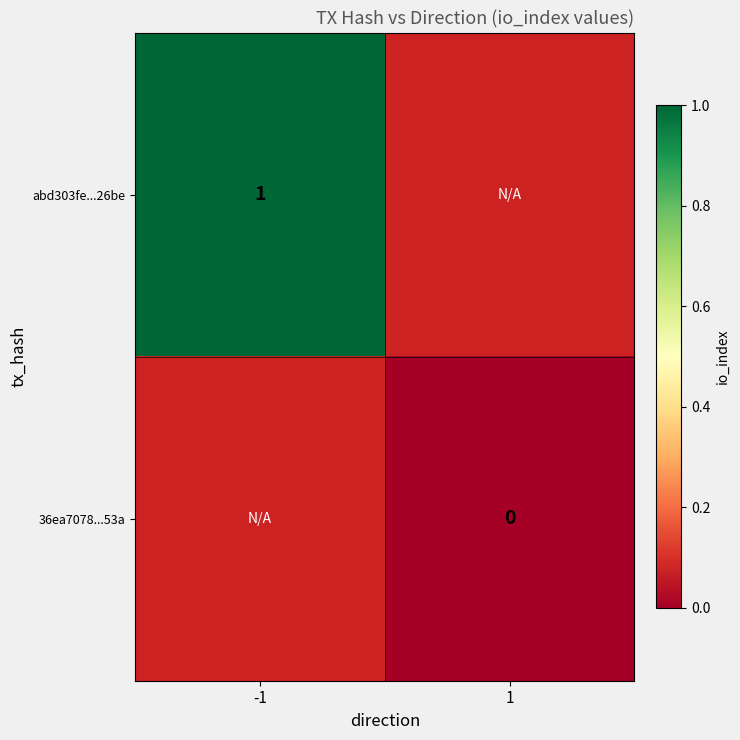

The value of abd303fe...26be at -1 is 1.0. True or false?

True